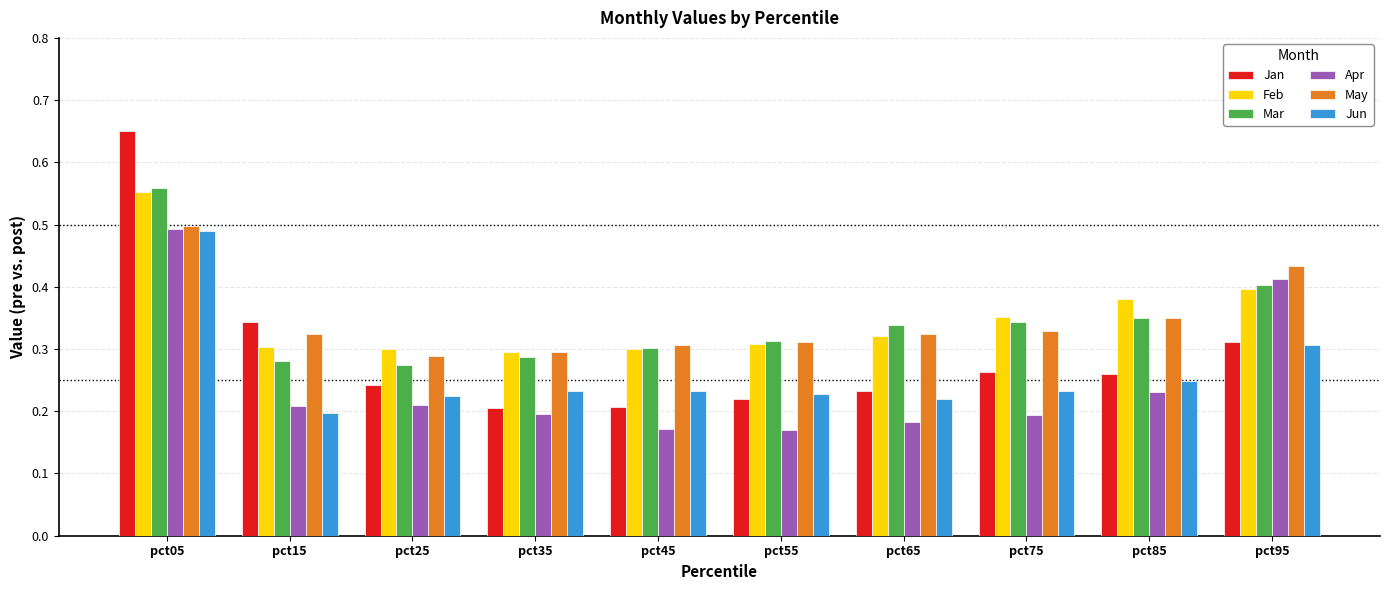

Which category has the lowest value in the Jun series?

pct15